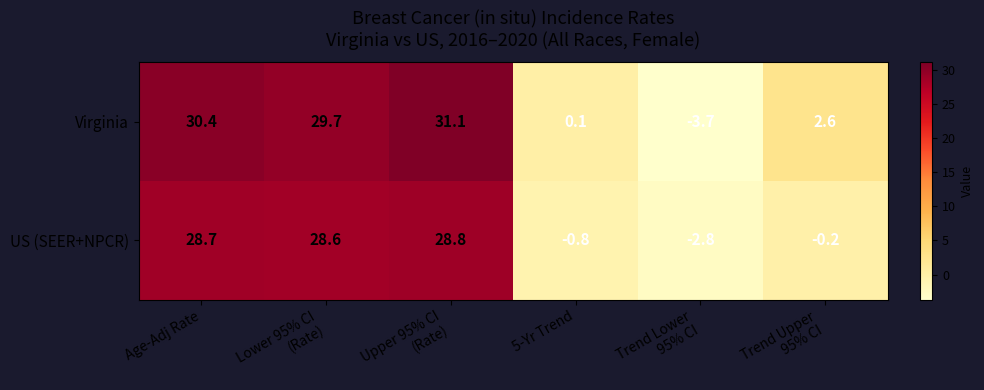

Which series changed the most between Trend Lower
95% CI and Trend Upper
95% CI?

Virginia